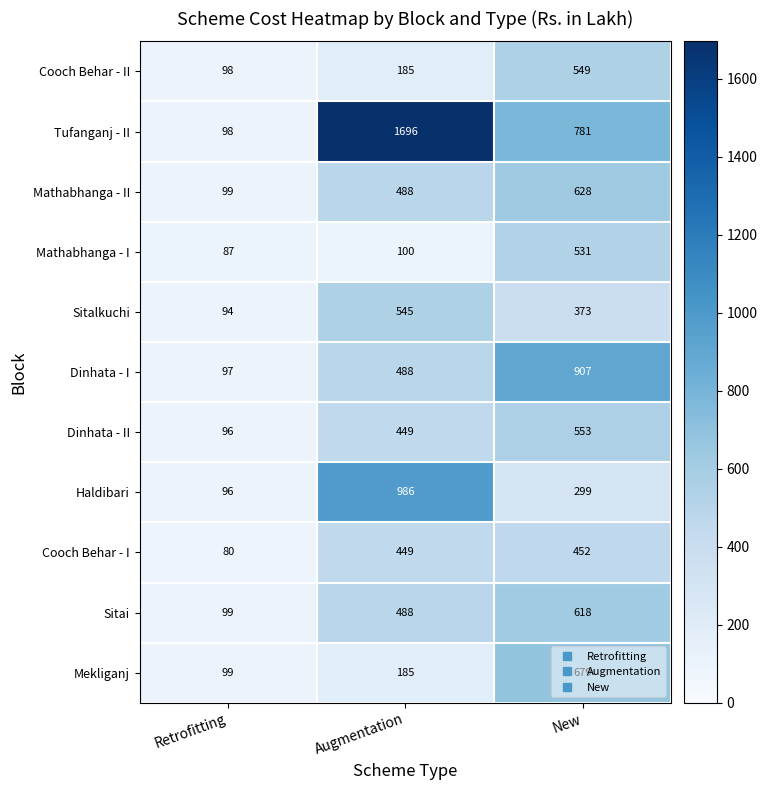

How many Mekliganj values are between 99 and 679?

3